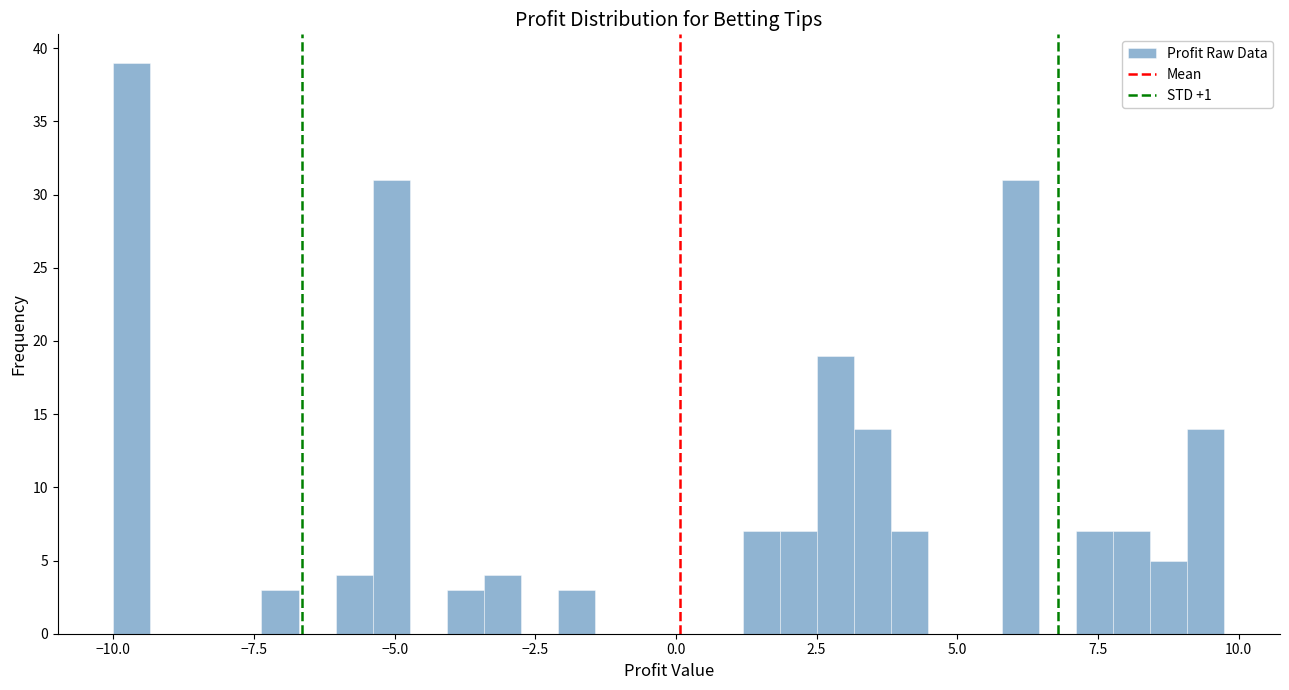

Read against the x-axis, roughly where is the centre of the tallest bar?

-9.5